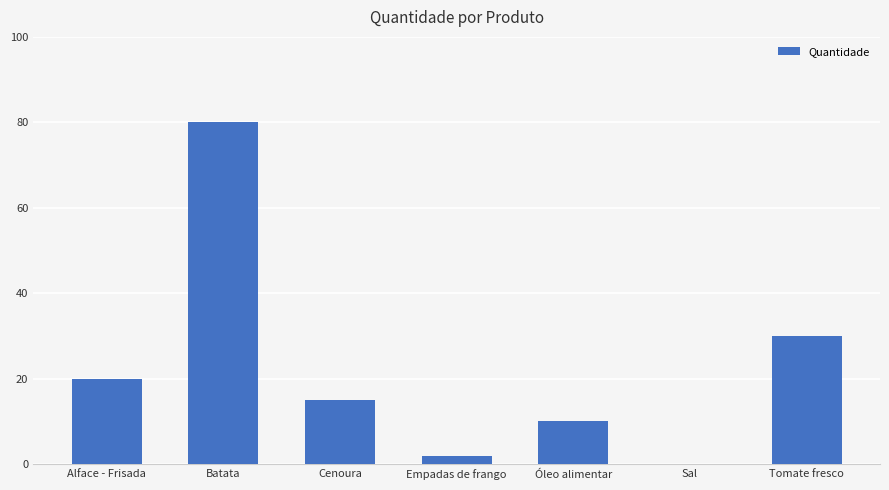

What is the maximum value shown in the chart?

80.0